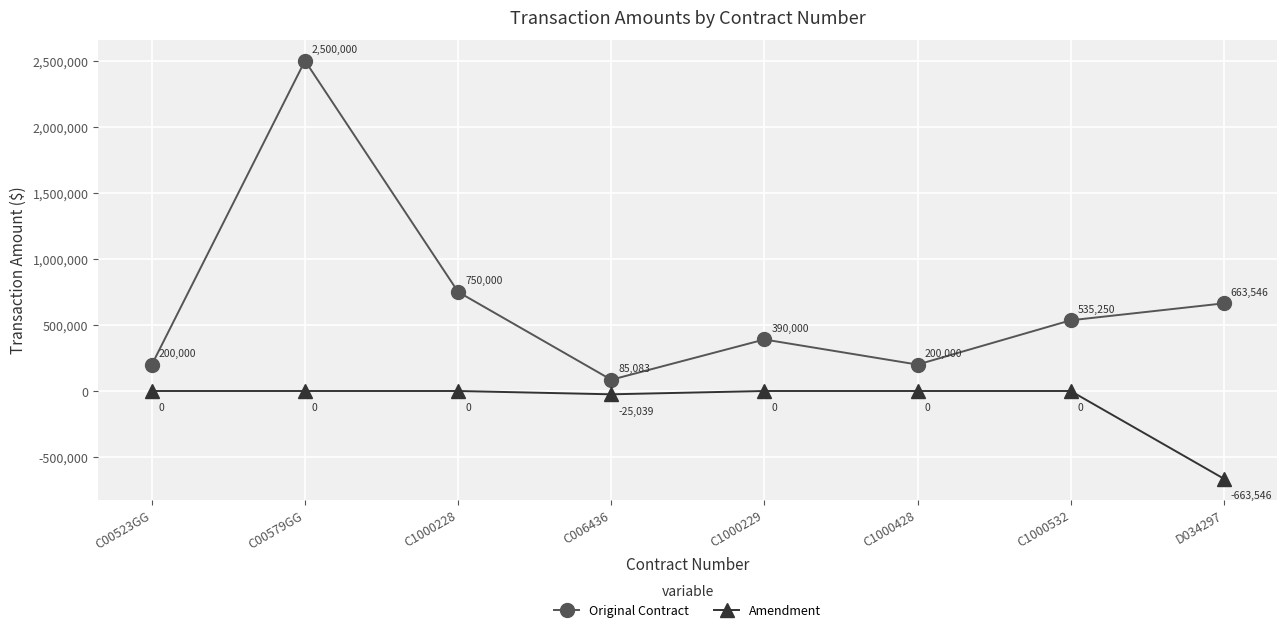

Which series has the largest range (max minus min)?

Original Contract